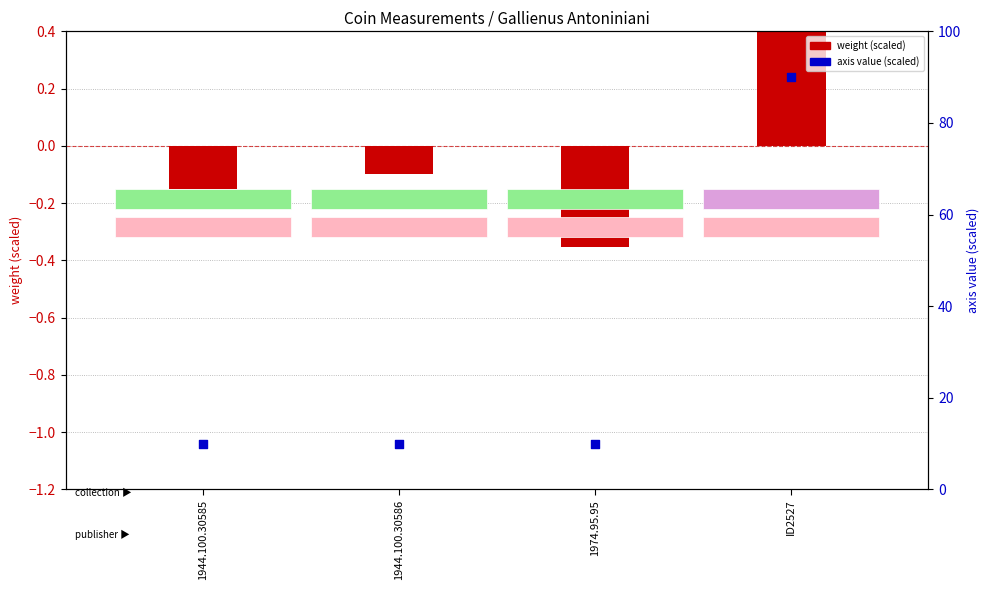

Between ID2527 and 1944.100.30585, which is larger?

ID2527